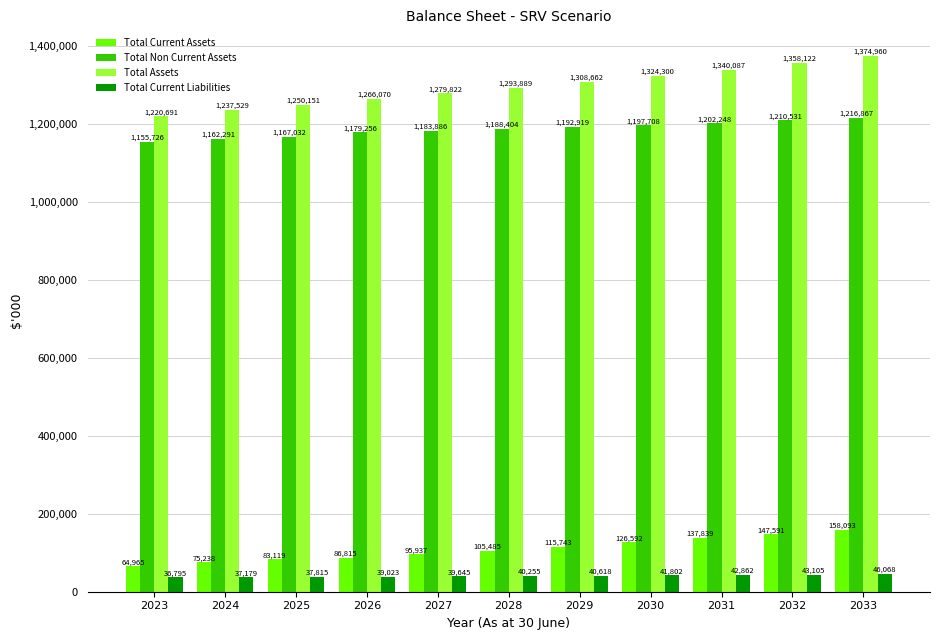

What is the difference between the maximum and minimum values in the Total Current Assets series?

93128